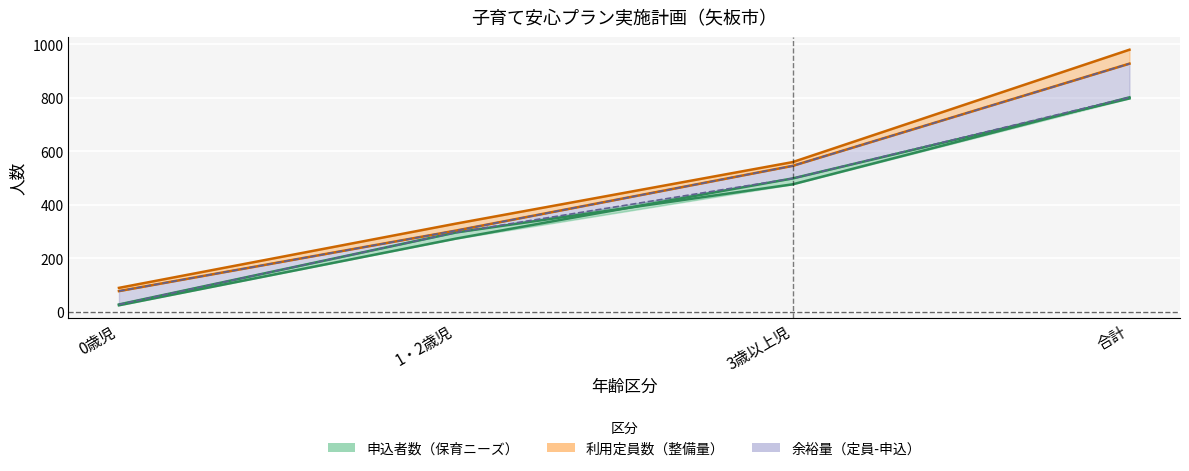

Does the chart display data point markers on the line(s)?

No